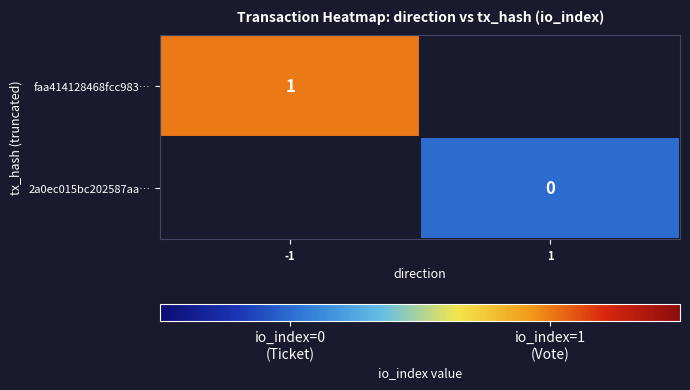

Is the value of 2a0ec015bc202587aa… at 1 greater than the value of faa414128468fcc983… at -1?

No